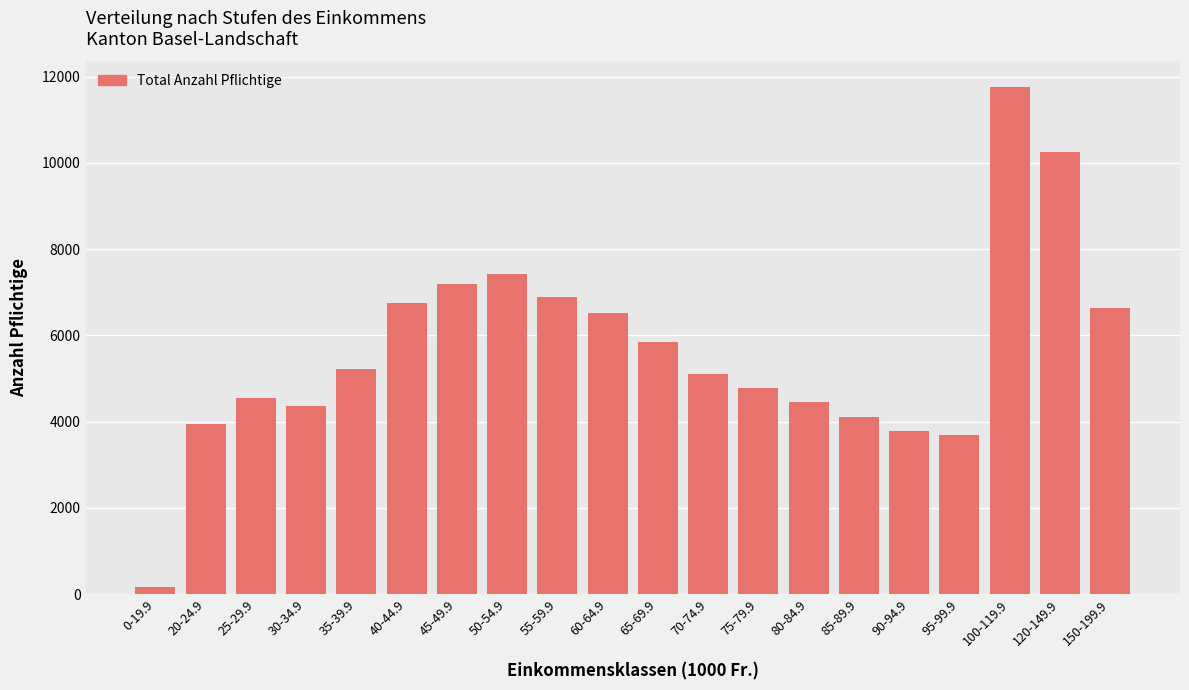

Which category has the lowest value across all series?

0-19.9